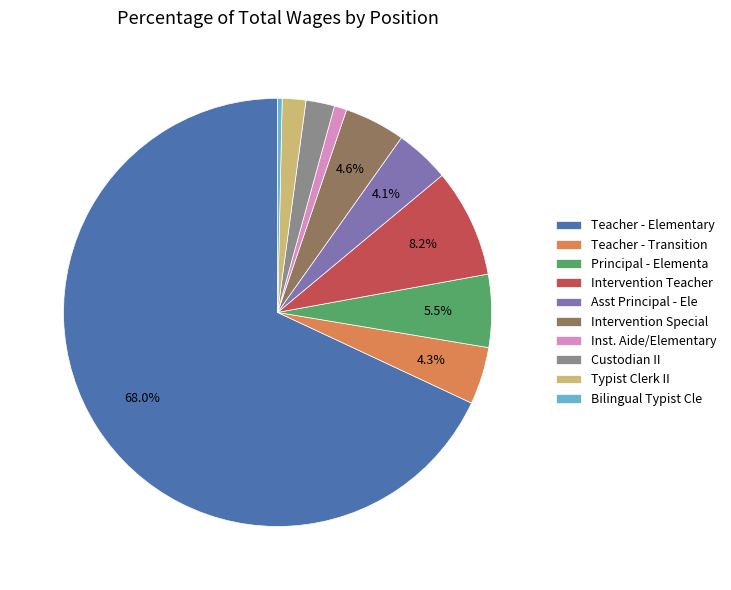

Does Teacher - Elementary account for over 50% of the chart?

Yes